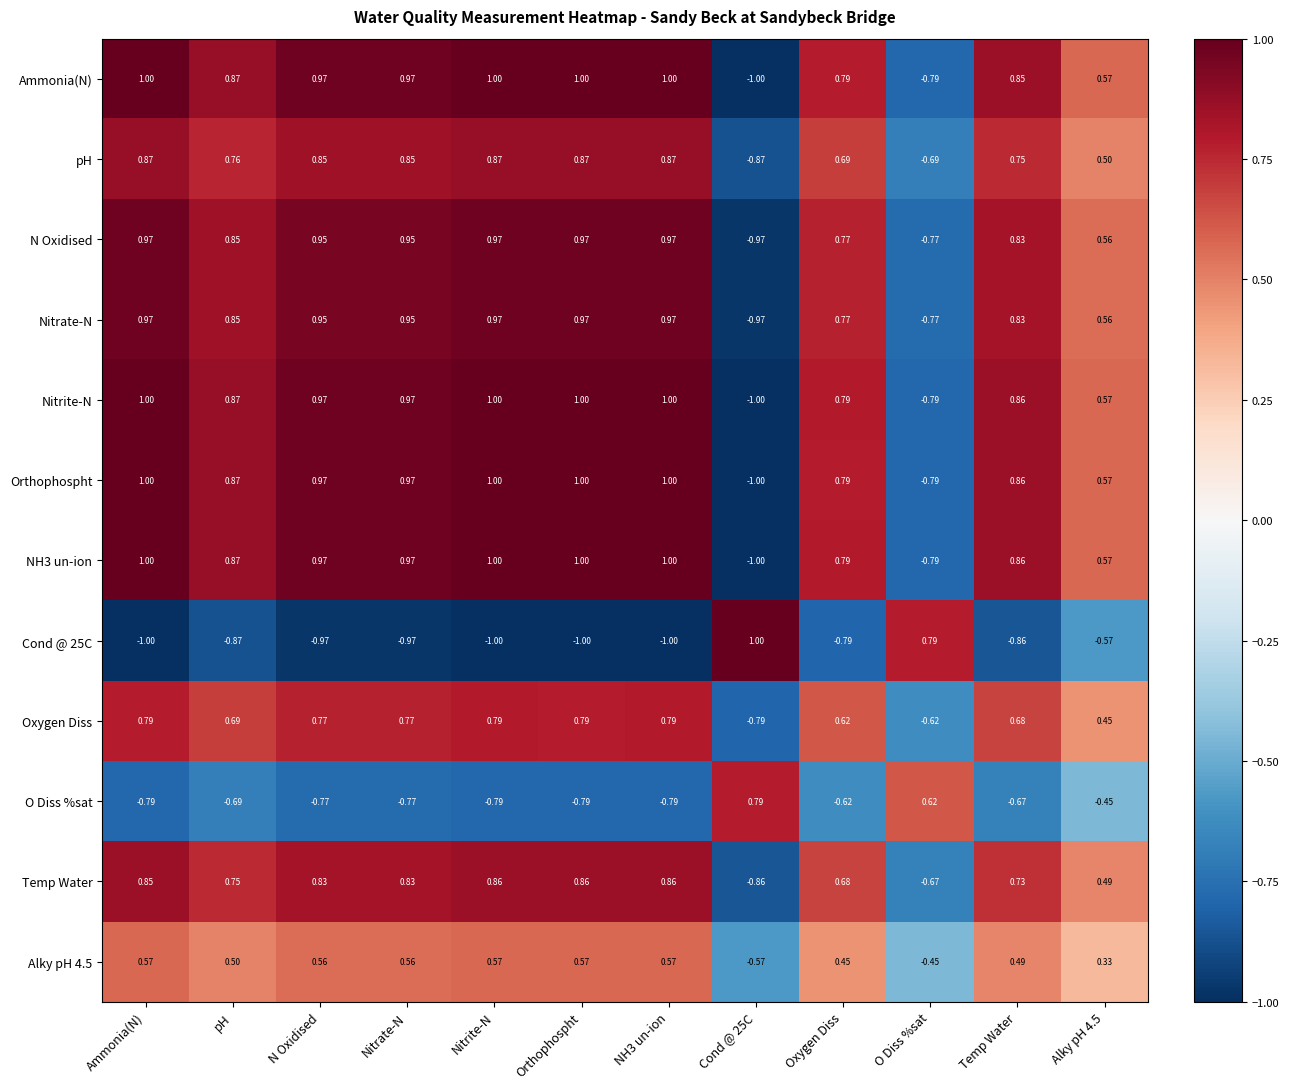

At which label does Nitrate-N first exceed 0?

Ammonia(N)